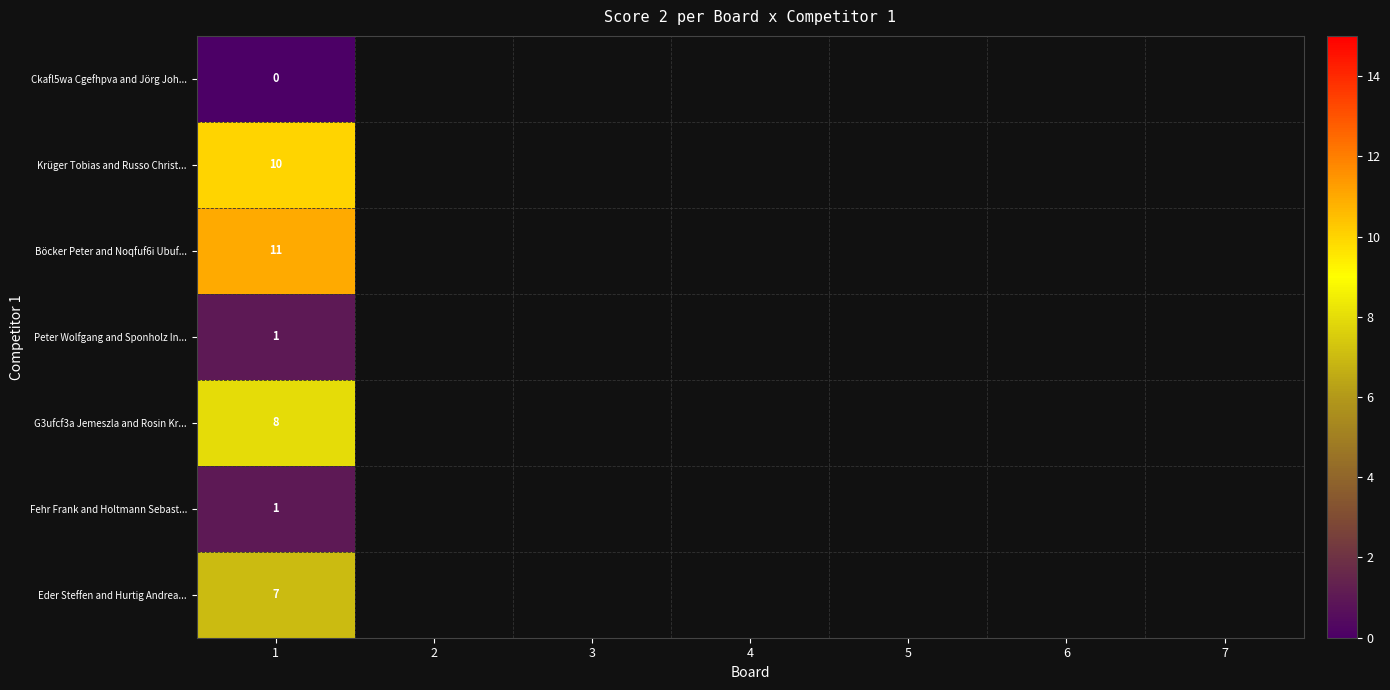

At which category is the sum across all series the highest?

1